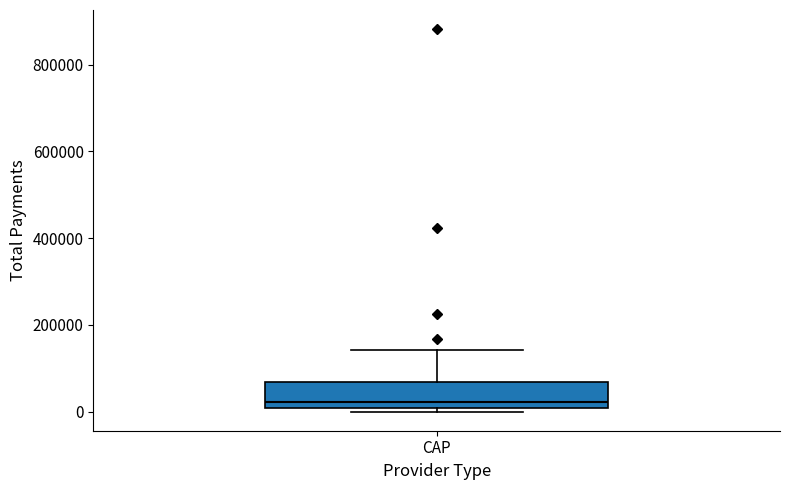

Transcribe this box plot: give where the median line is, the range the box spans, and where the two whiskers end, as read against the y-axis. The values are not printed on the chart, so give them approximately, as read against the axis.

median 20000, box 0 to 60000, whiskers 0 (just below the box's lower edge) to 140000